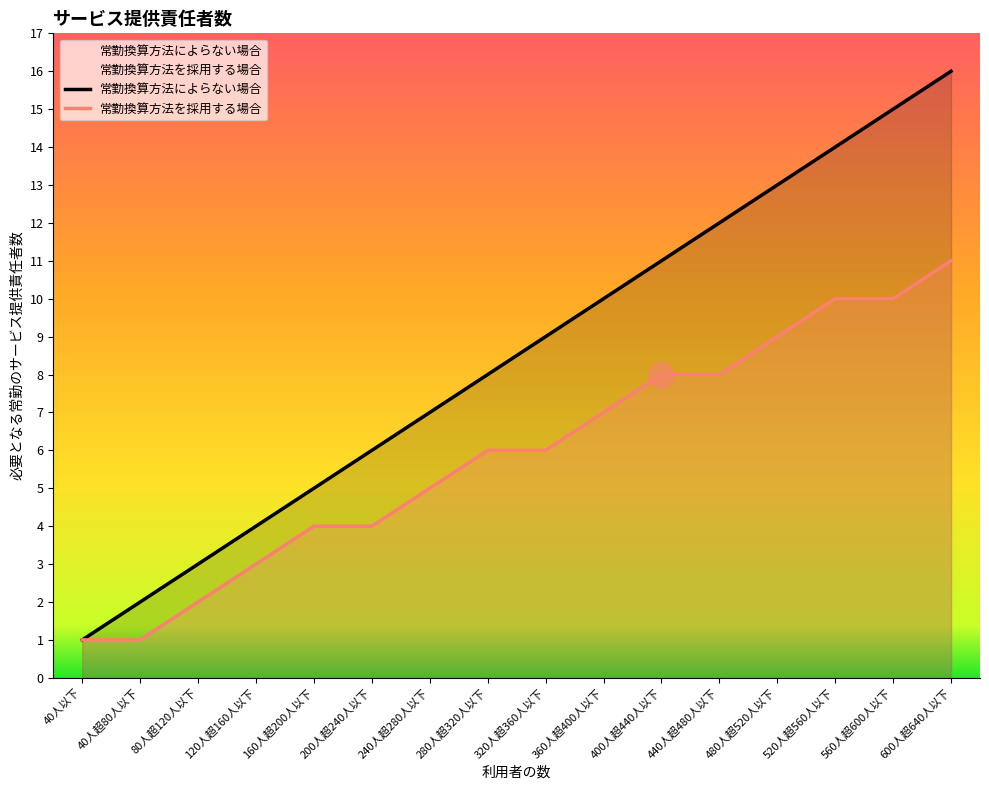

Does the chart have visible grid lines?

No